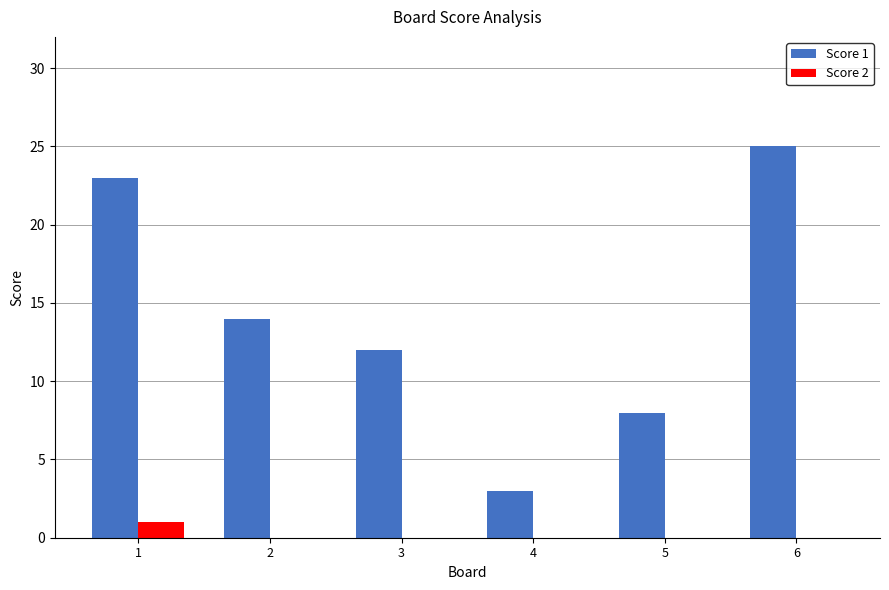

What are all the series names shown in the legend?

Score 1, Score 2